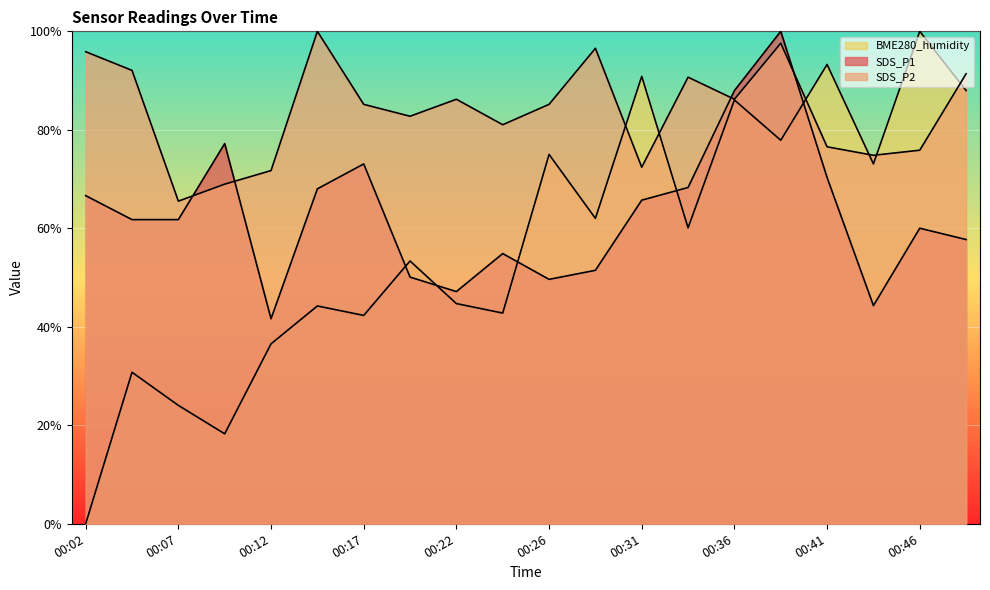

Reading left to right, transcribe all the data shown in this chart.

SDS_P1: 00:02=66.6	00:04=61.8	00:07=61.8	00:09=77.2	00:12=41.6	00:14=68.0	00:17=73.1	00:19=50.1	00:22=47.2	00:24=54.9	00:26=49.6	00:29=51.5	00:31=65.7	00:34=68.3	00:36=88.0	00:39=100.0	00:41=70.3	00:44=44.3	00:46=60.0	00:49=57.7
SDS_P2: 00:02=95.9	00:04=92.1	00:07=65.5	00:09=69.0	00:12=71.7	00:14=100.0	00:17=85.2	00:19=82.8	00:22=86.2	00:24=81.0	00:26=85.2	00:29=96.6	00:31=72.4	00:34=90.7	00:36=86.2	00:39=97.6	00:41=76.6	00:44=74.8	00:46=75.9	00:49=91.4
BME280_humidity: 00:02=0.0	00:04=30.8	00:07=24.0	00:09=18.3	00:12=36.5	00:14=44.2	00:17=42.3	00:19=53.4	00:22=44.7	00:24=42.8	00:26=75.0	00:29=62.0	00:31=90.9	00:34=60.1	00:36=86.1	00:39=77.9	00:41=93.3	00:44=73.1	00:46=100.0	00:49=88.0